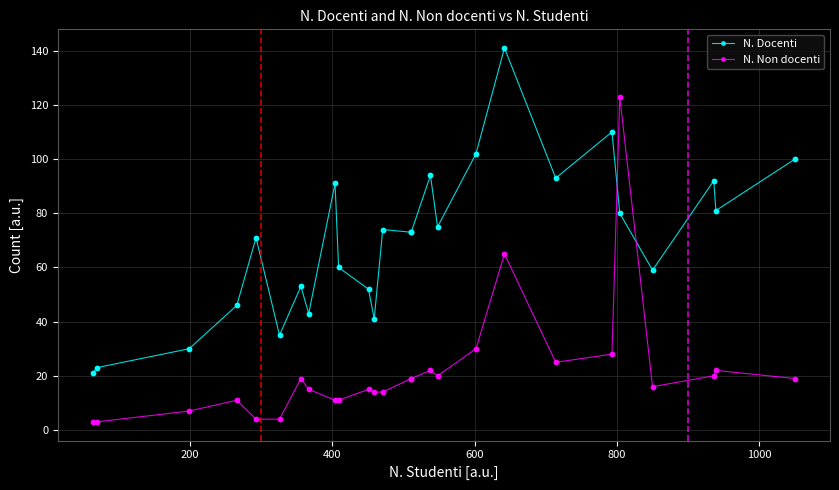

Which series has the largest total across all categories?

N. Docenti